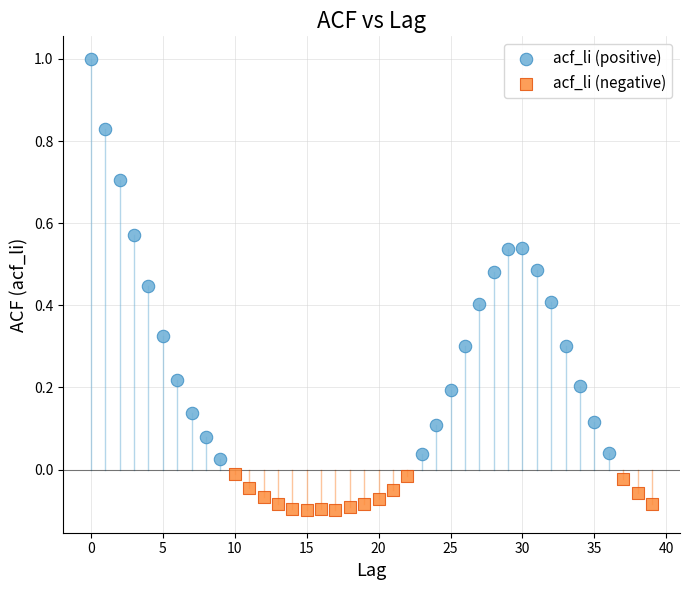

Which series has the largest Y range (max minus min)?

acf_li (positive)